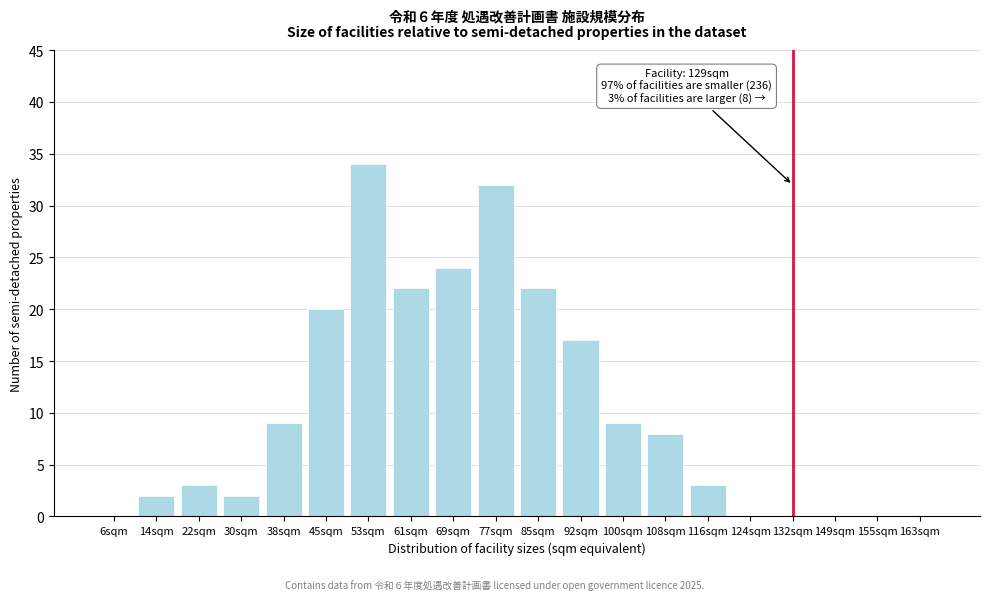

Reading left to right, list all the values displayed in this chart.

6sqm=0	14sqm=2	22sqm=3	30sqm=2	38sqm=9	45sqm=20	53sqm=34	61sqm=22	69sqm=24	77sqm=32	85sqm=22	92sqm=17	100sqm=9	108sqm=8	116sqm=3	124sqm=0	132sqm=0	149sqm=0	155sqm=0	163sqm=0